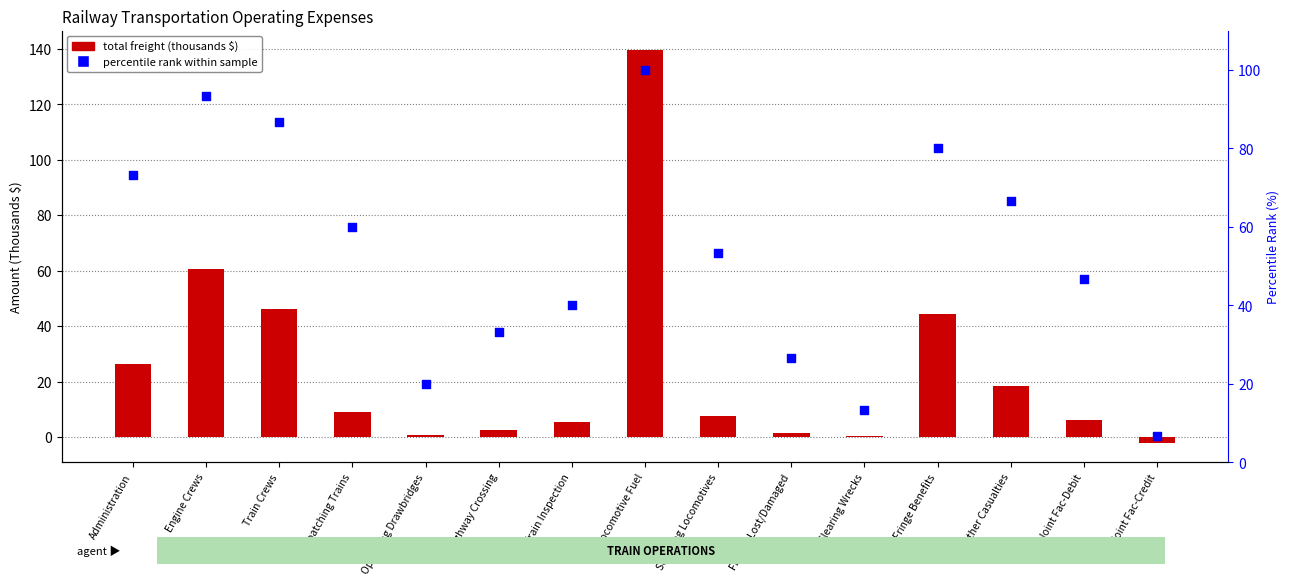

Which series has the widest spread of Y values?

Total Freight (thousands $)